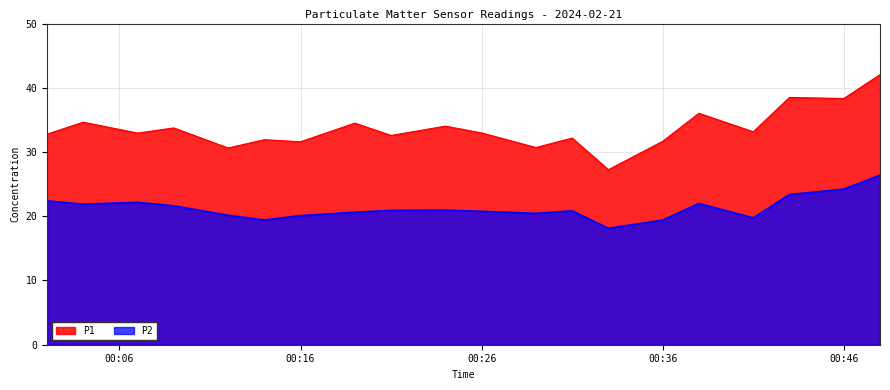

What position from the right is 06:30?

7